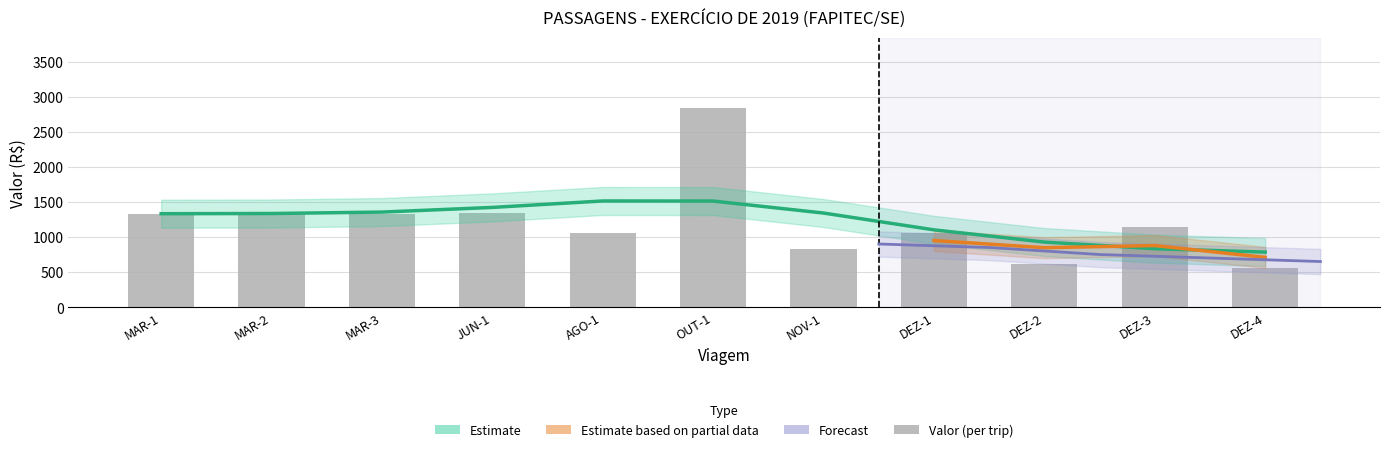

Which label corresponds to the largest value in the chart?

OUT-1